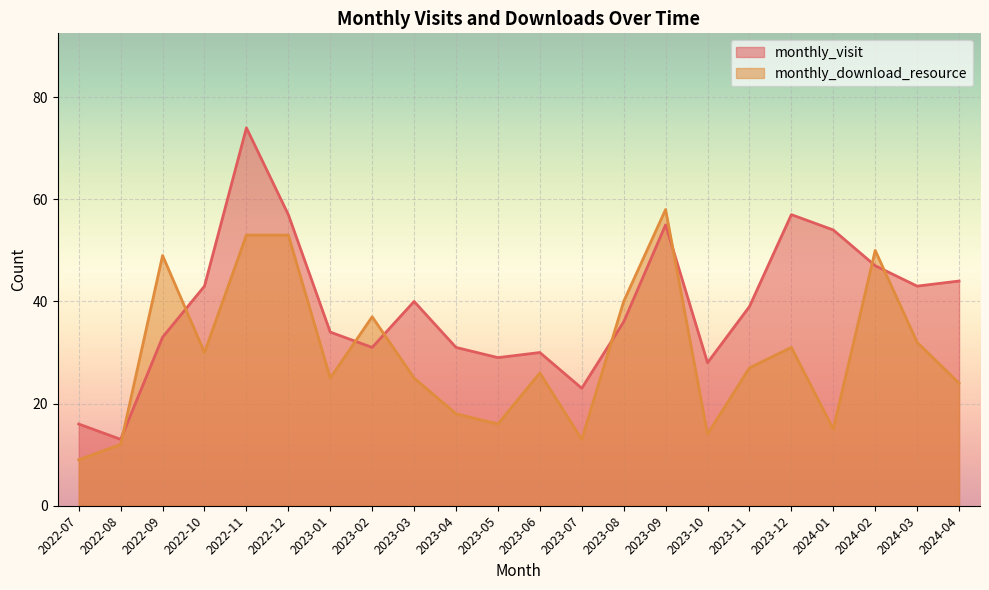

Which series has the largest total across all categories?

monthly_visit